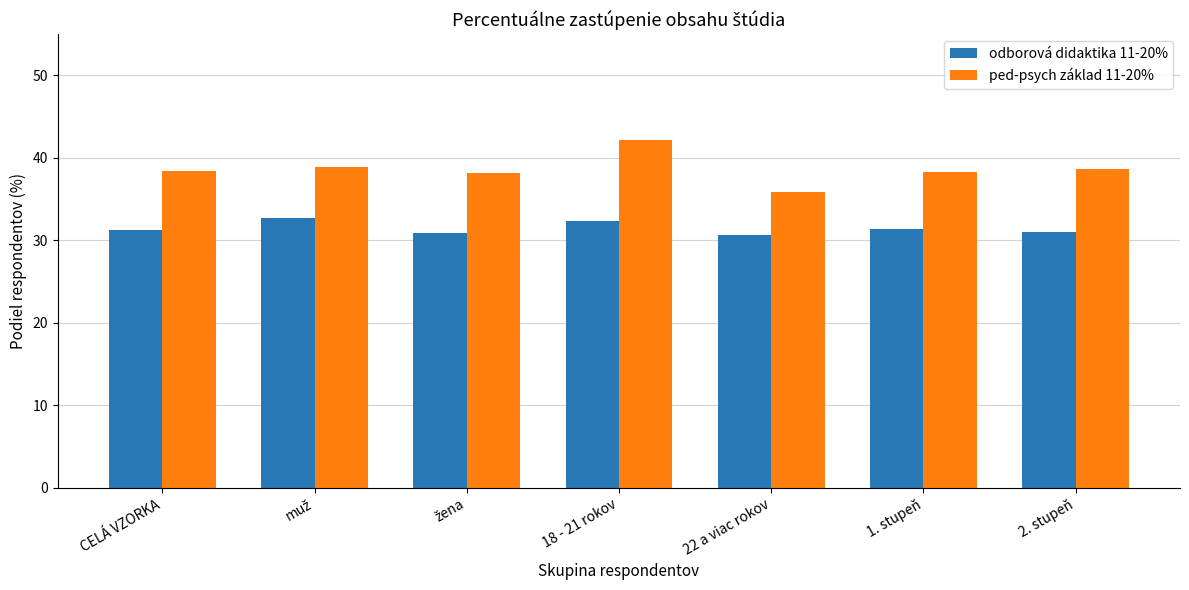

What value does the ped-psych základ 11-20% series have at 2. stupeň?

38.6